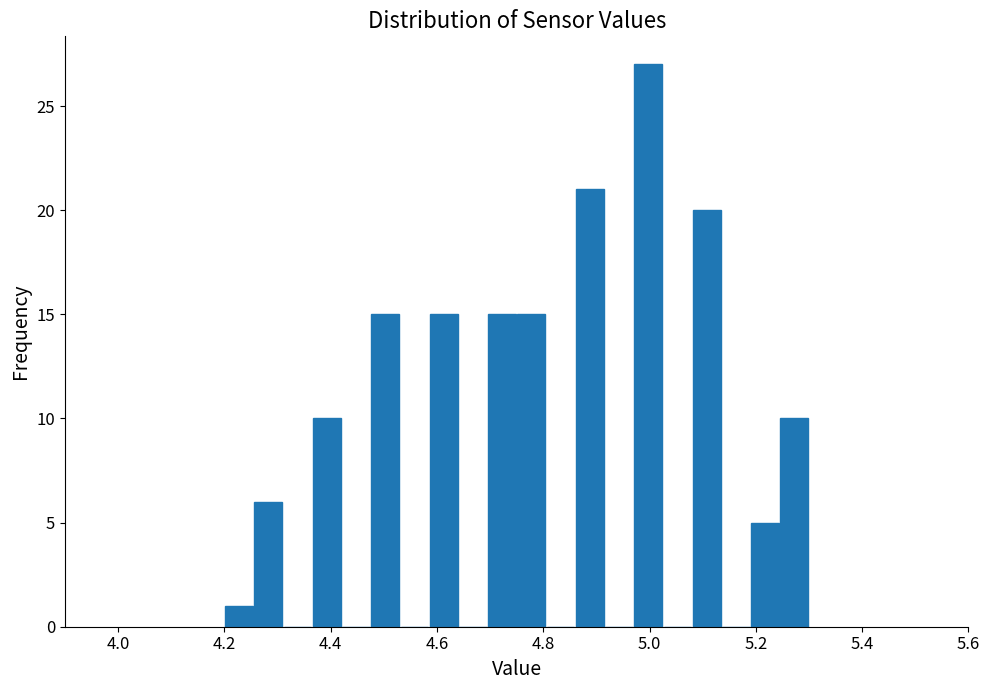

Read against the x-axis, roughly where is the centre of the tallest bar?

5.00